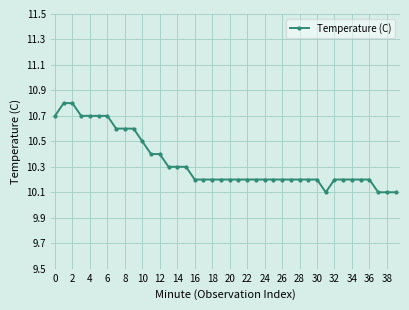

What is the average value?

10.3